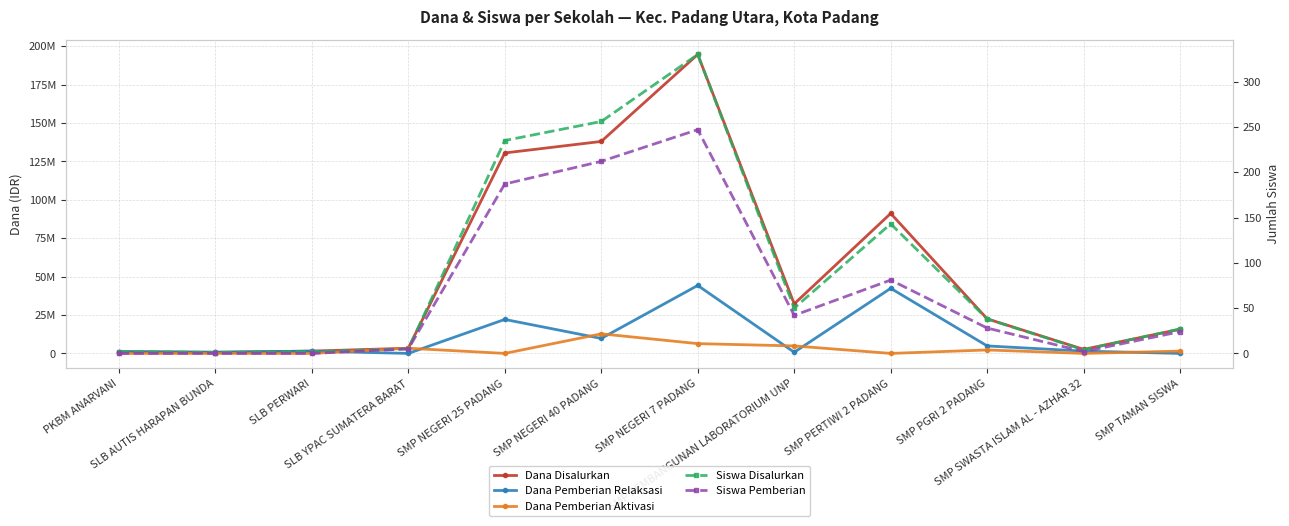

What is the greatest value displayed?

194625000